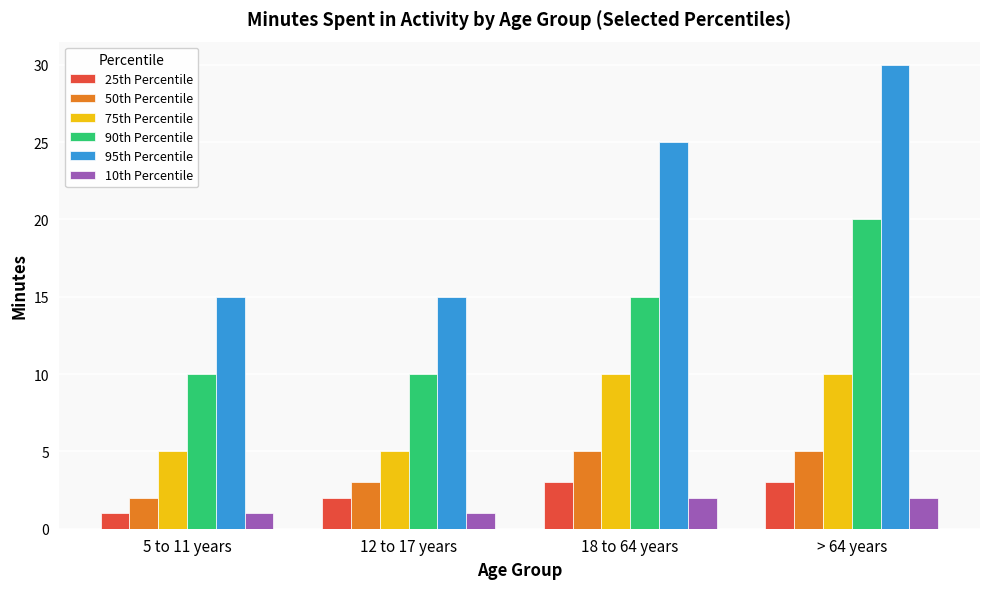

Which series has the largest range (max minus min)?

95th Percentile